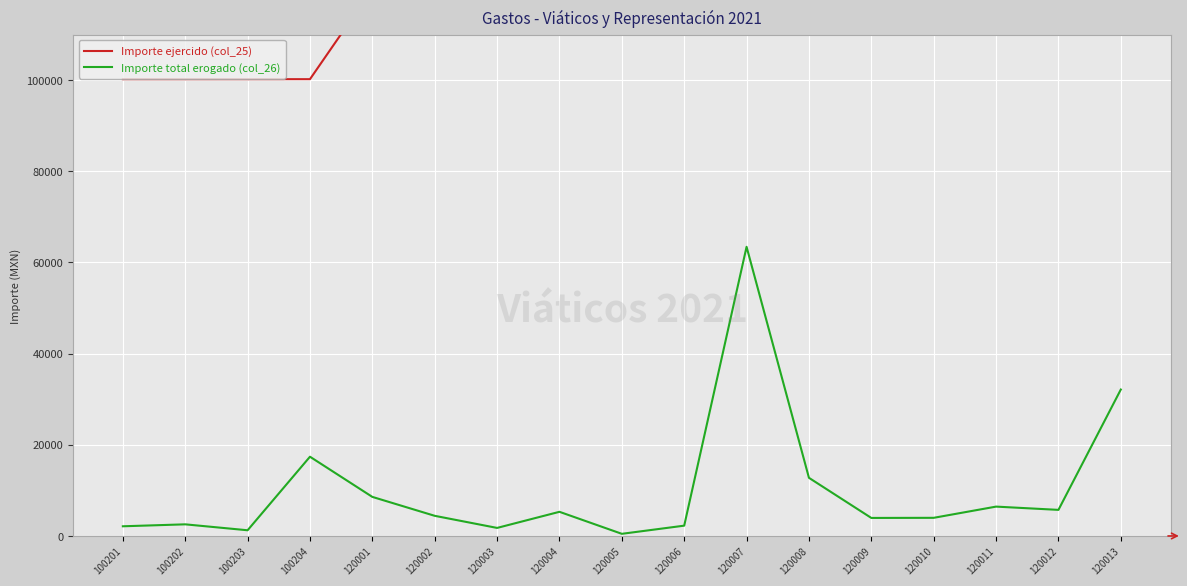

What is the average value of the Importe ejercido (col_25) series?

115347.1